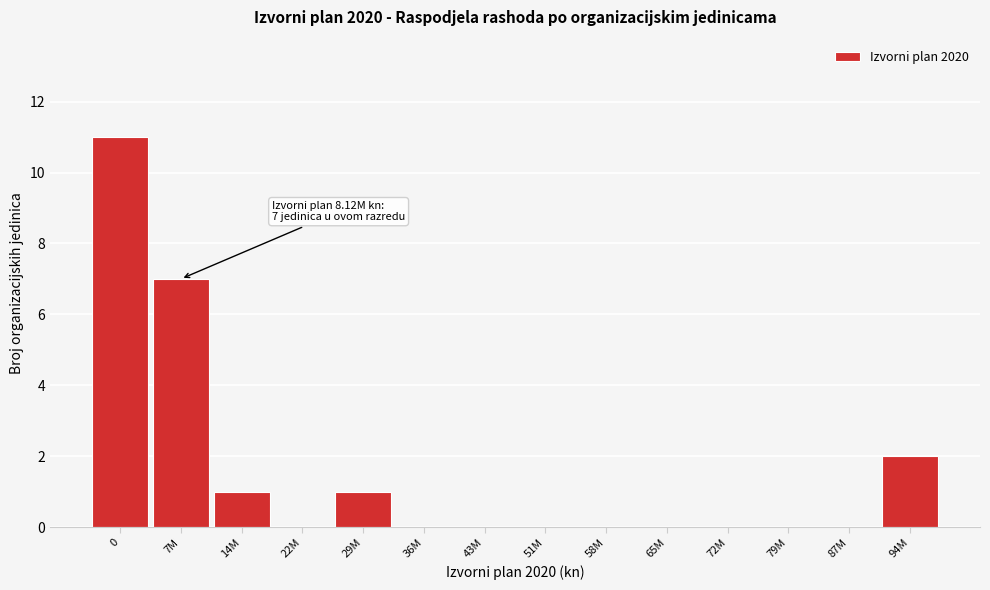

Reading left to right, extract all data points from this chart.

0=11	7M=7	14M=1	22M=0	29M=1	36M=0	43M=0	51M=0	58M=0	65M=0	72M=0	79M=0	87M=0	94M=2